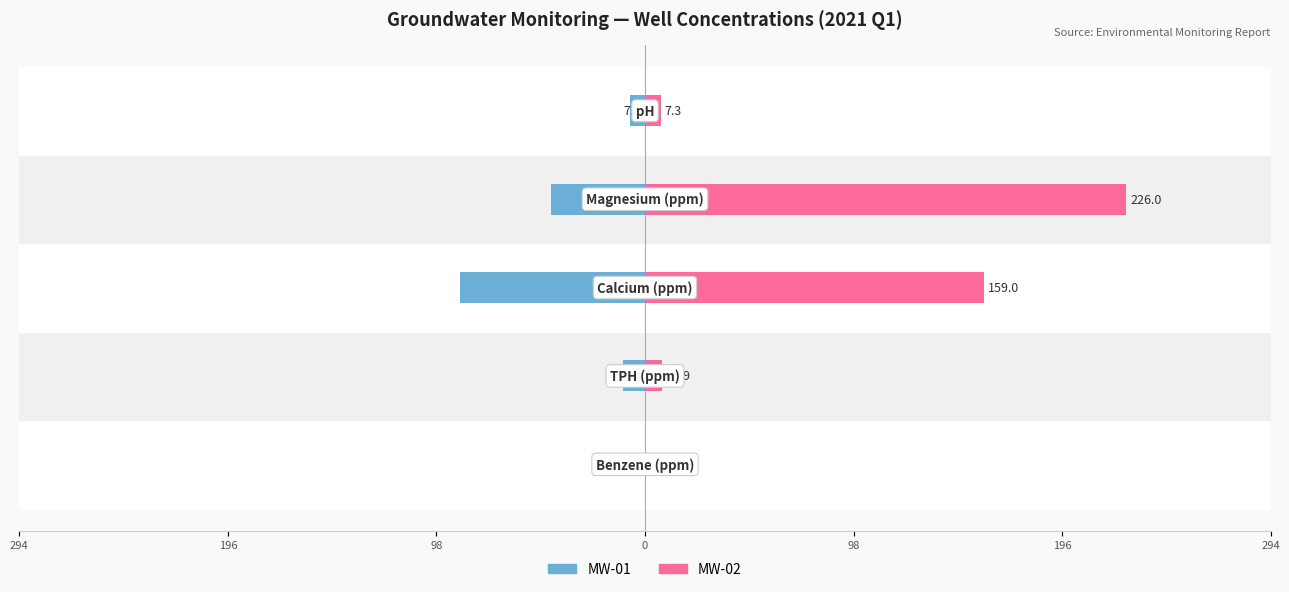

Rank the series at 0 from highest to lowest value.

MW-02, MW-01